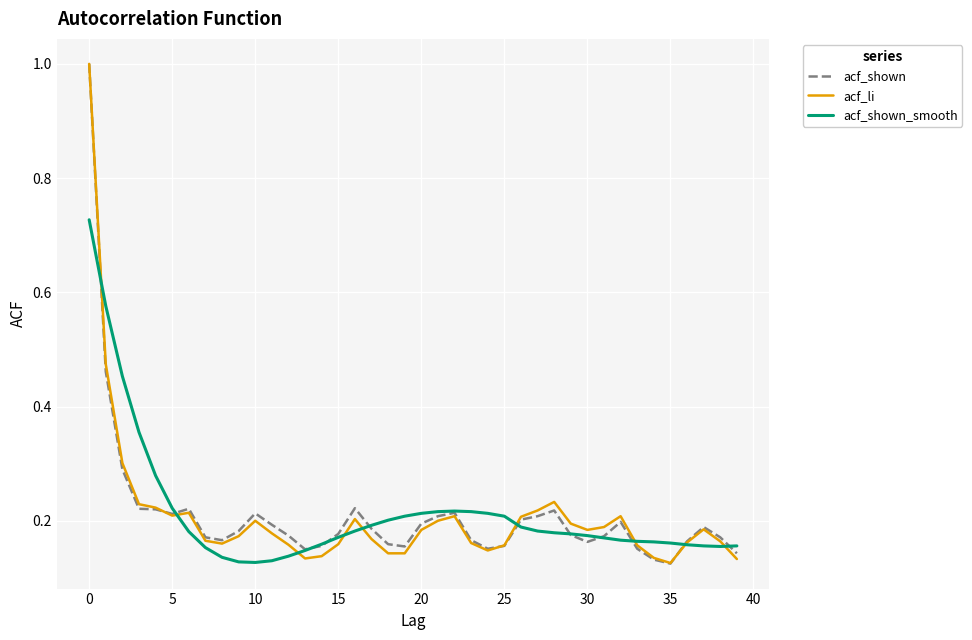

What is the sum of all acf_shown_smooth values?

8.5